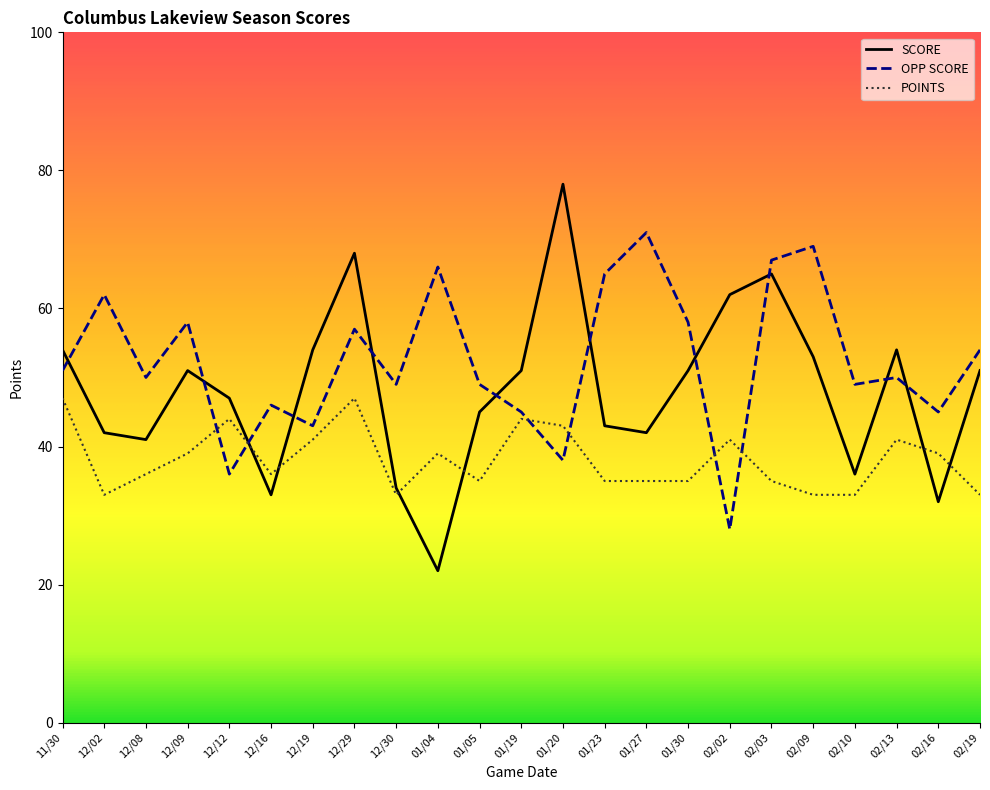

What position from the left is 12/16?

6